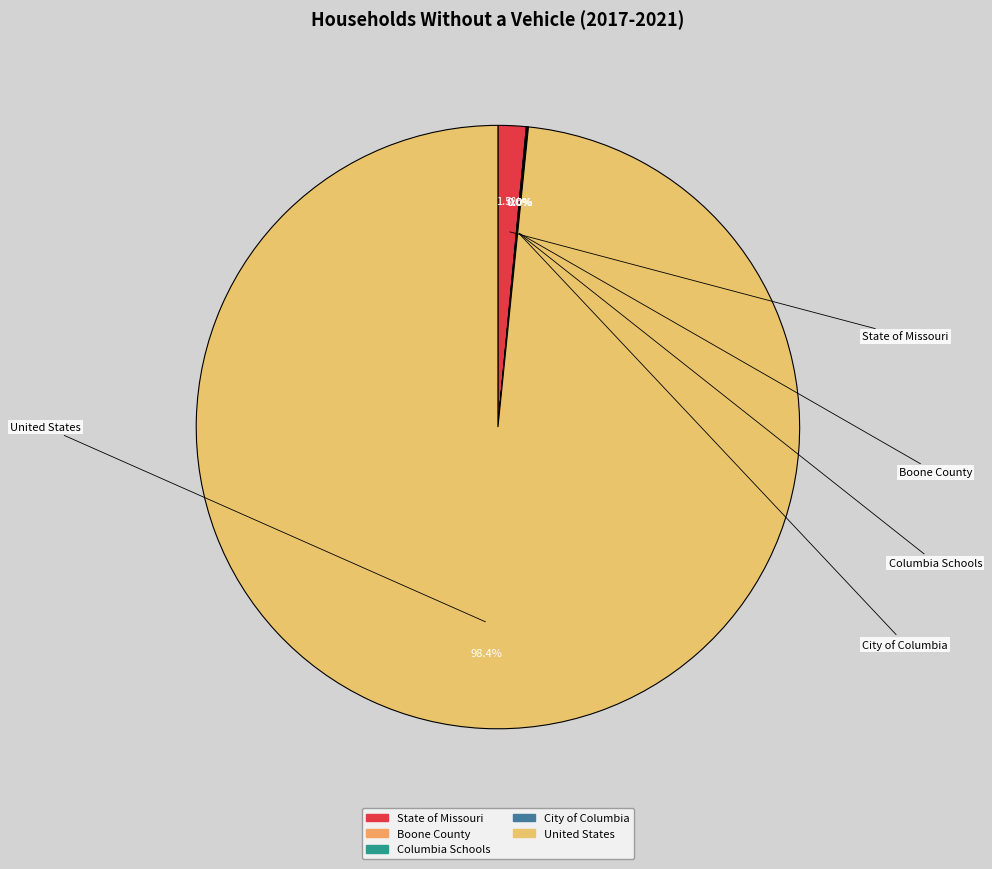

Which slice is the largest?

United States